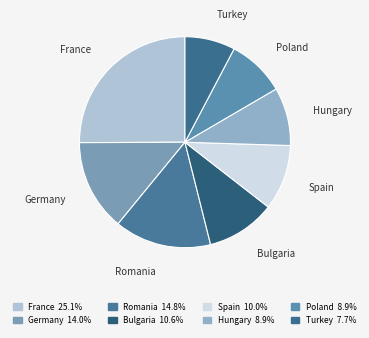

Which has a higher value, France or Turkey?

France